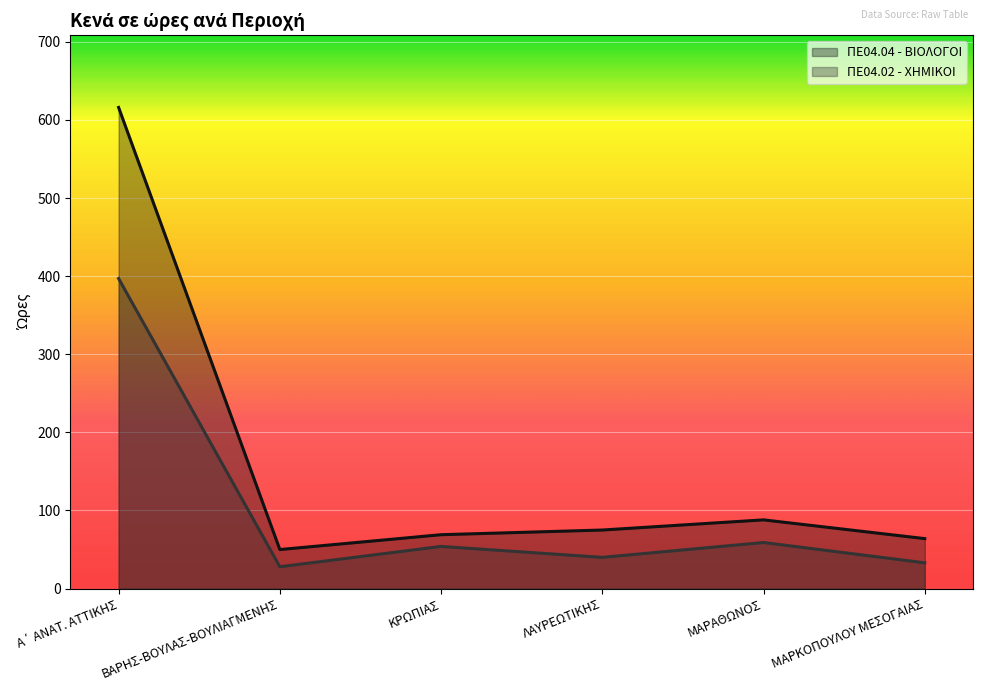

At how many categories does at least one series exceed 332?

1